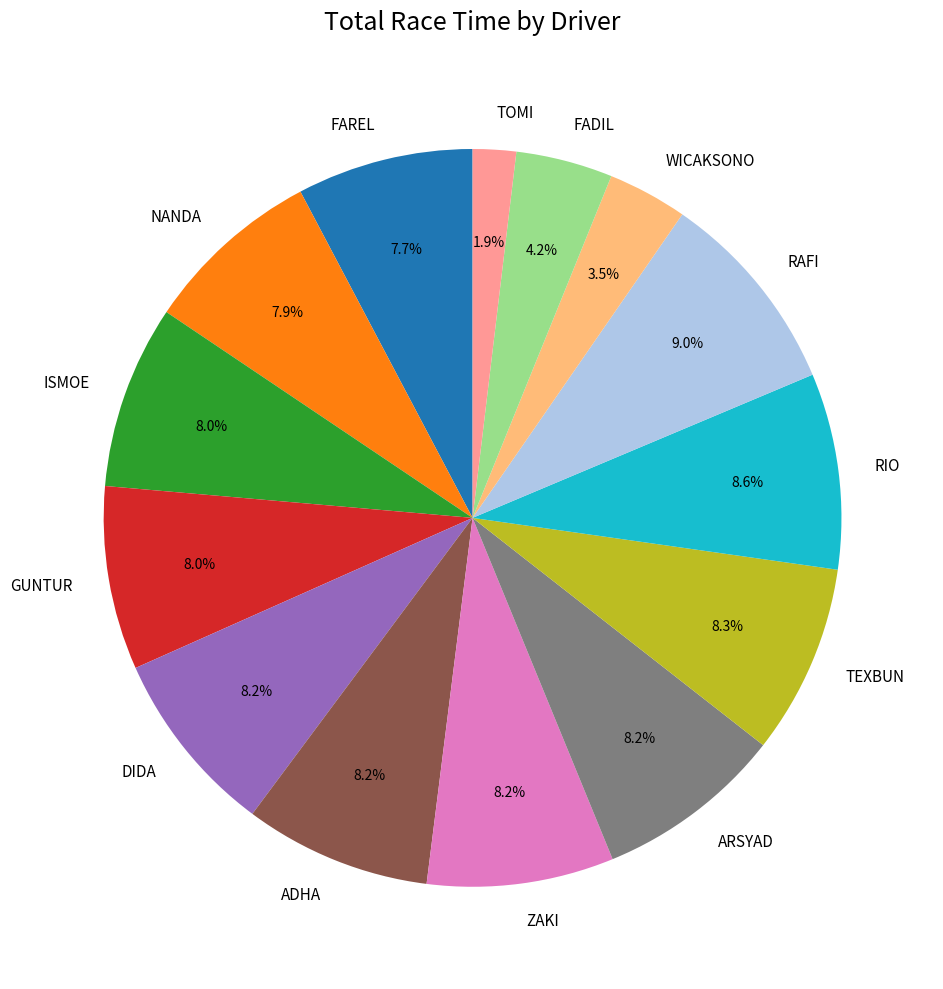

Between TOMI and NANDA, which is larger?

NANDA